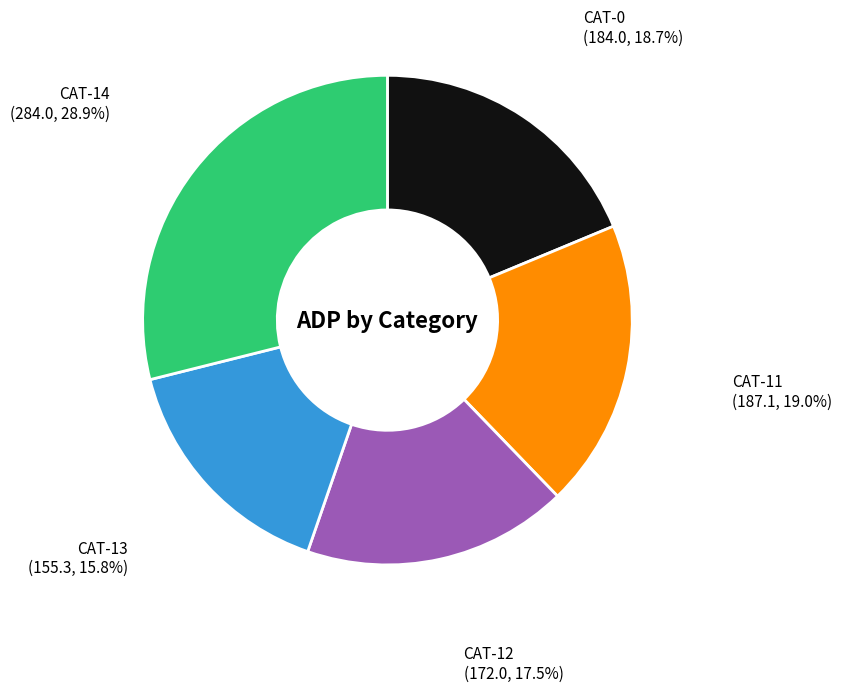

What portion of the pie excludes CAT-11?

81.0%